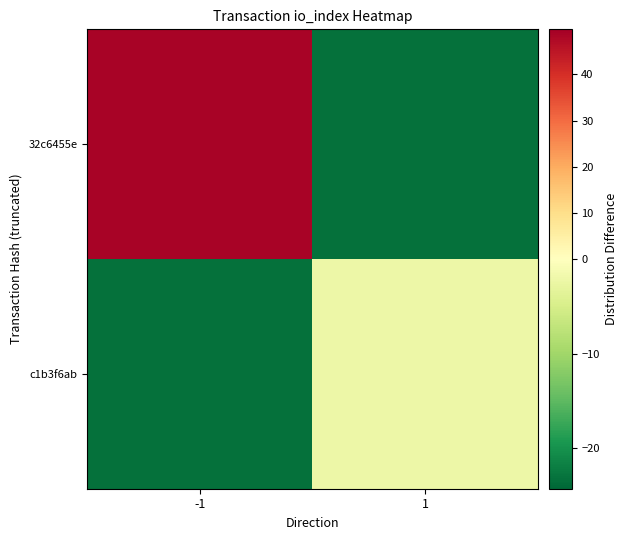

At 1, list the series in order from largest to smallest.

c1b3f6ab, 32c6455e